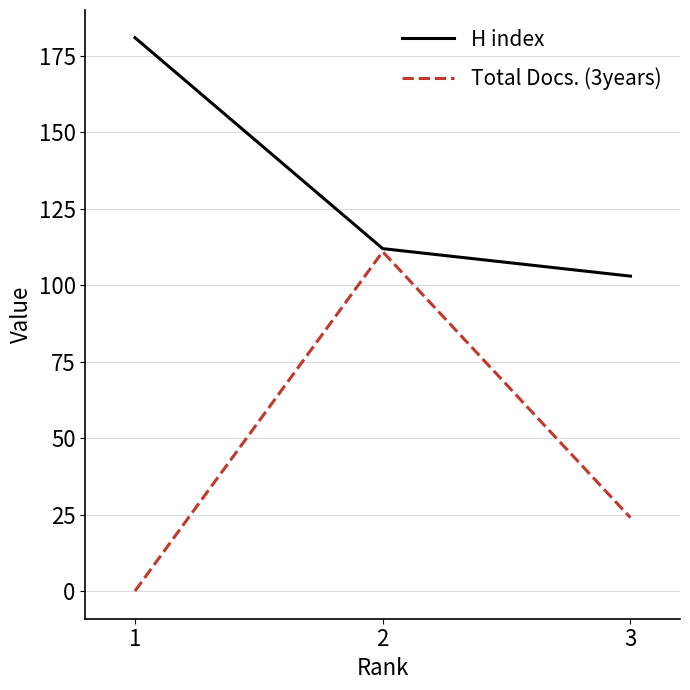

Which series has the widest spread of values?

Total Docs. (3years)